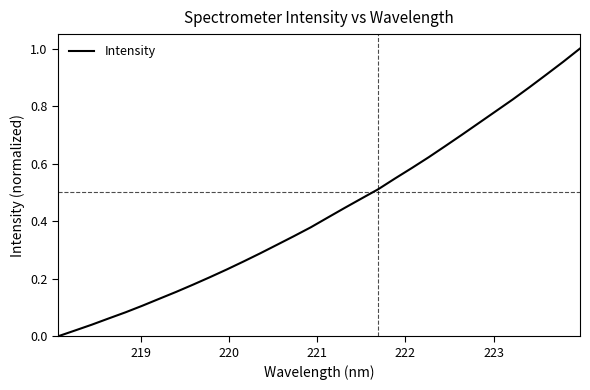

Does the chart have visible grid lines?

No